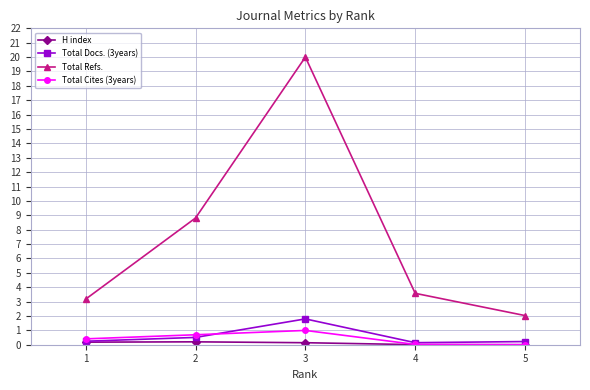

Where is the first local maximum for Total Refs.?

3